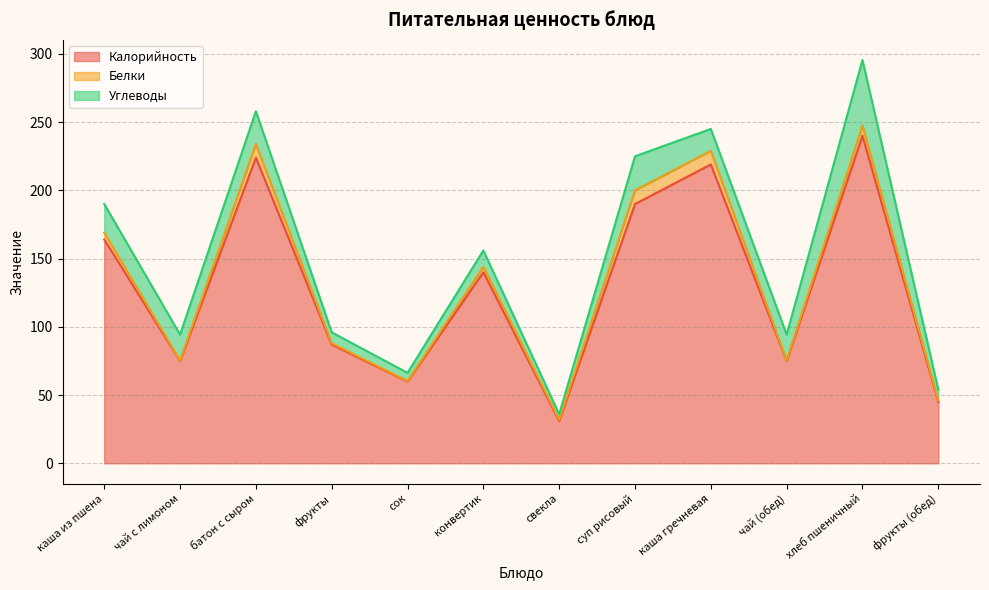

True or false: Калорийность and Белки cross at least once.

False